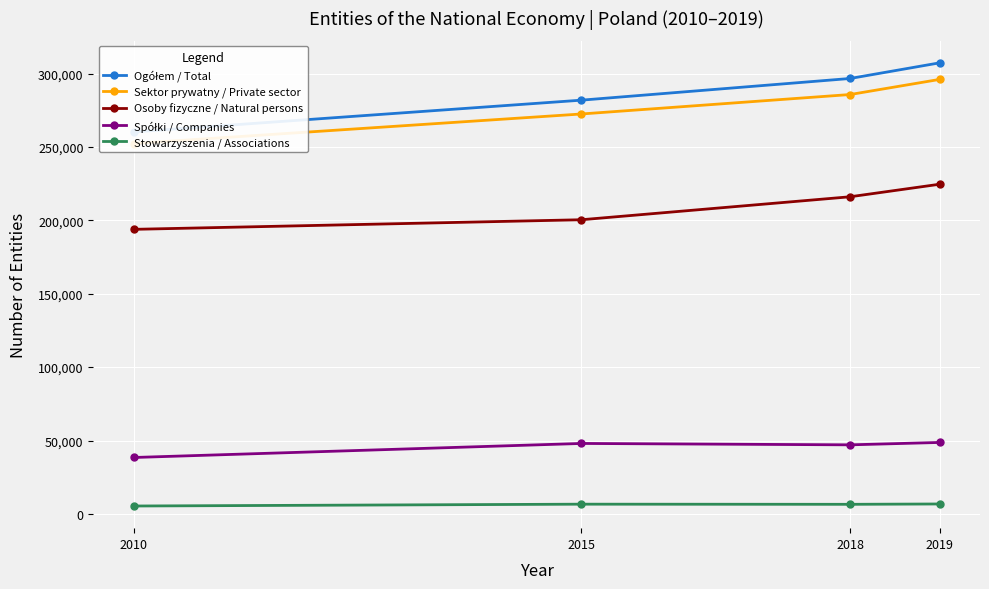

What are all the series names shown in the legend?

Ogółem / Total, Sektor prywatny / Private sector, Osoby fizyczne / Natural persons, Spółki / Companies, Stowarzyszenia / Associations